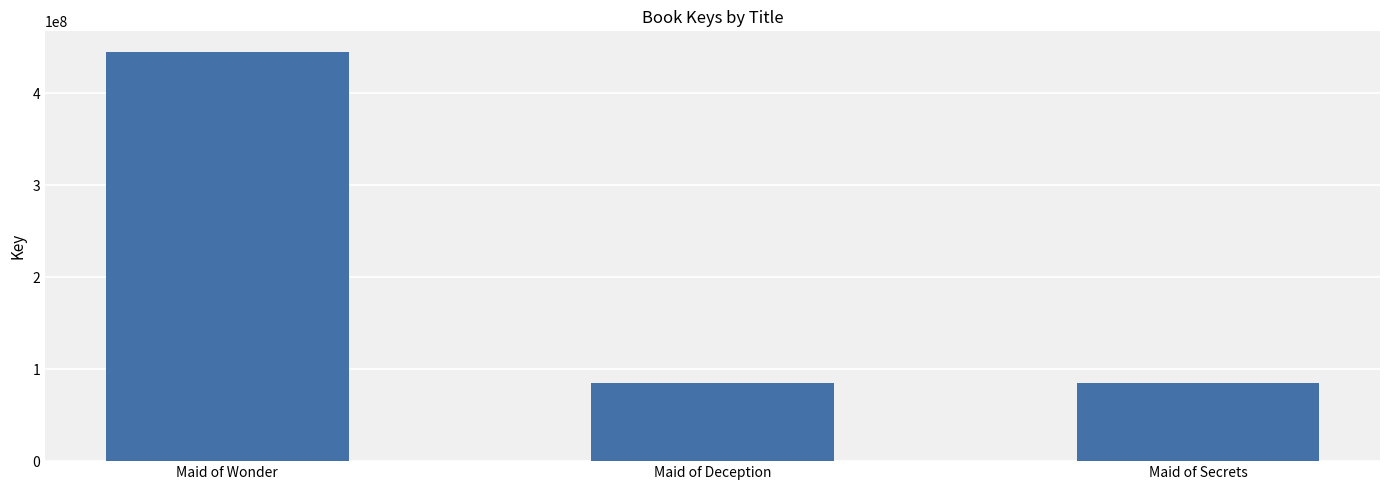

The value at Maid of Wonder is 604014844. True or false?

False